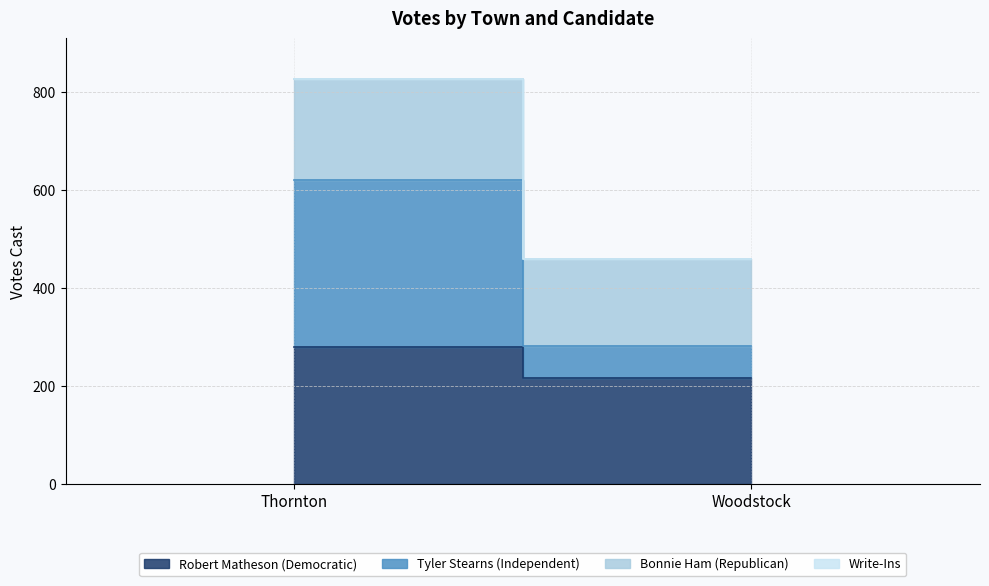

What position from the right is Thornton?

2